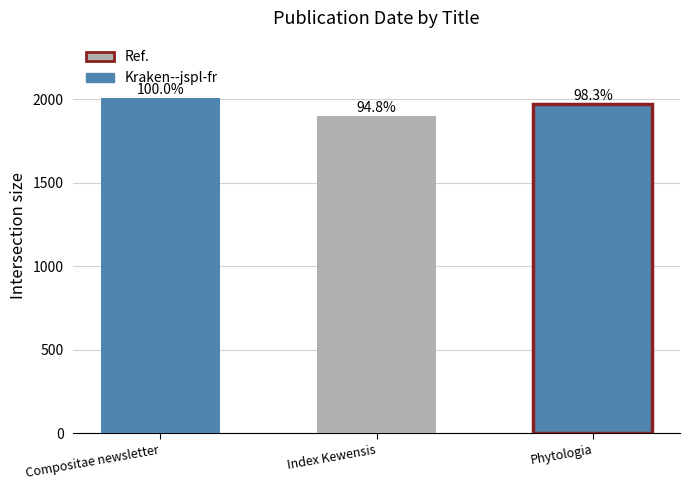

What is the ratio of the value at Index Kewensis to the value at Phytologia?

1.0